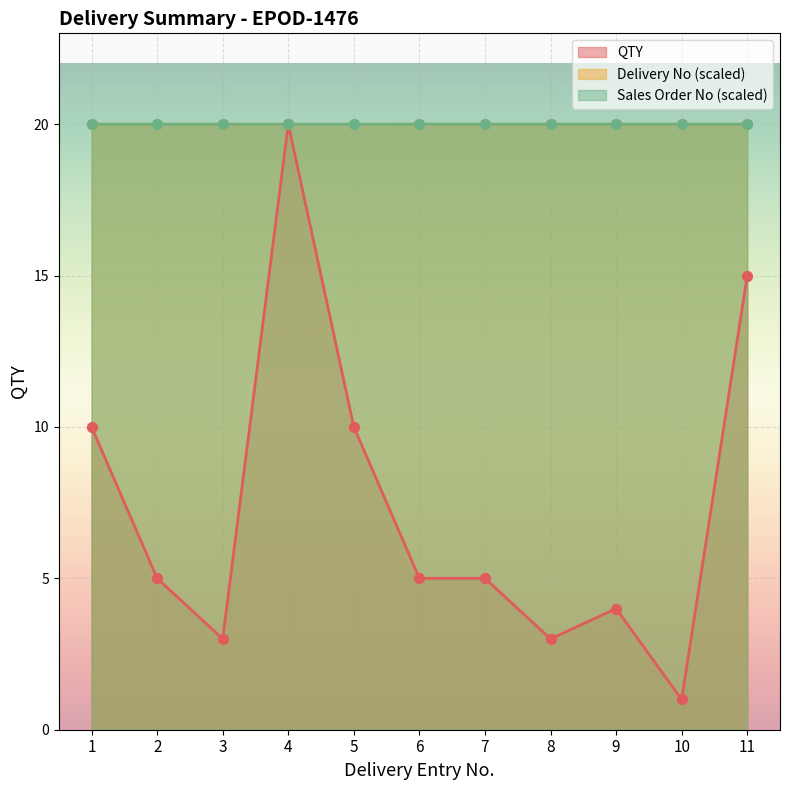

At how many categories does at least one series exceed 17?

11